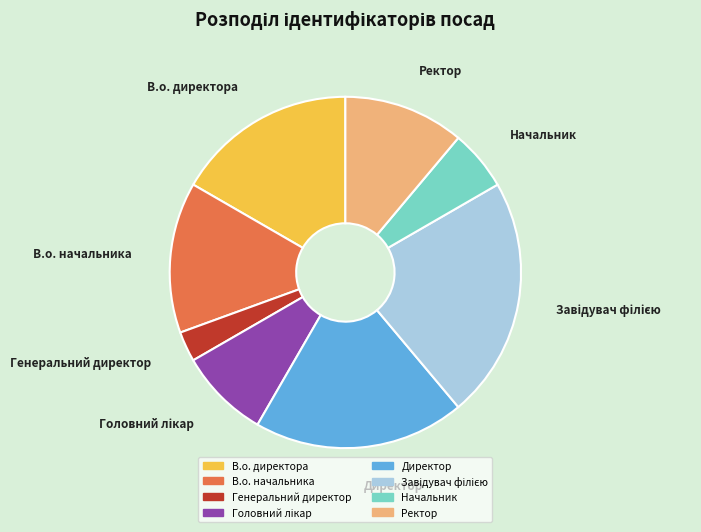

Is there a majority slice in this chart?

No